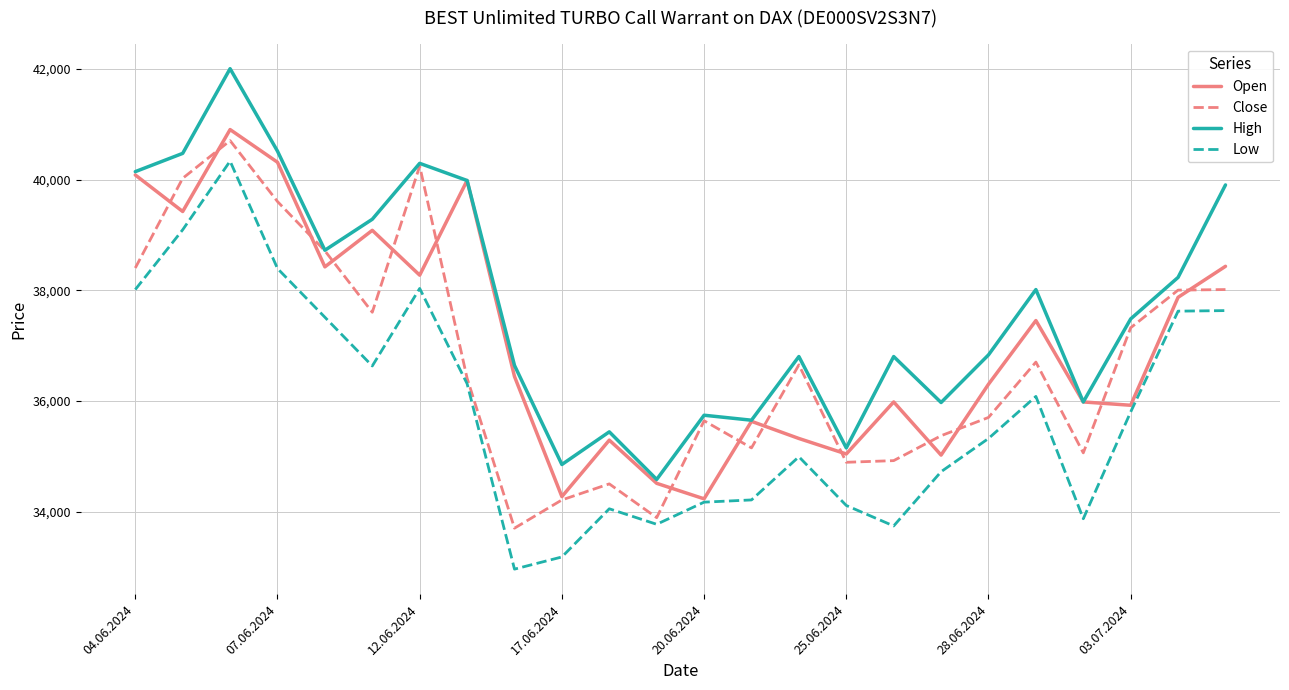

What is the smallest value displayed?

32965